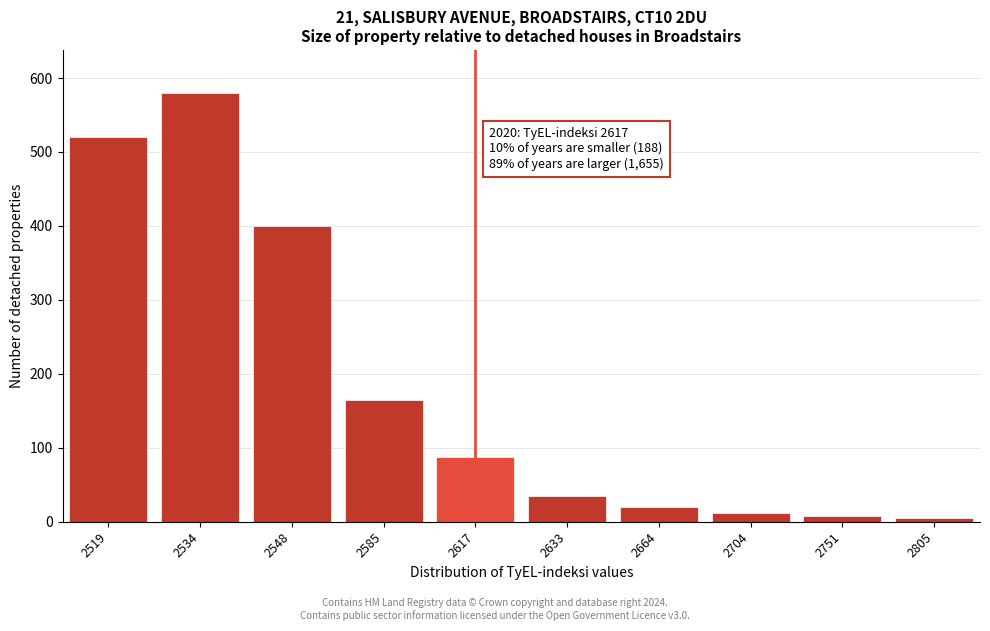

Reading left to right, what are all the values shown in this chart?

2519=520	2534=580	2548=400	2585=165	2617=88	2633=35	2664=20	2704=12	2751=8	2805=5